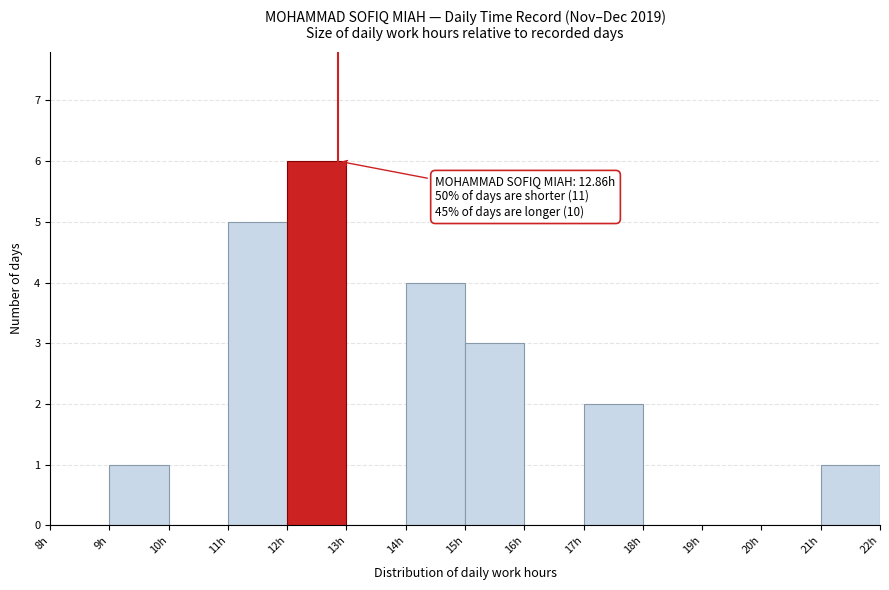

Over which range of the x-axis is the bar tallest?

12 to 13